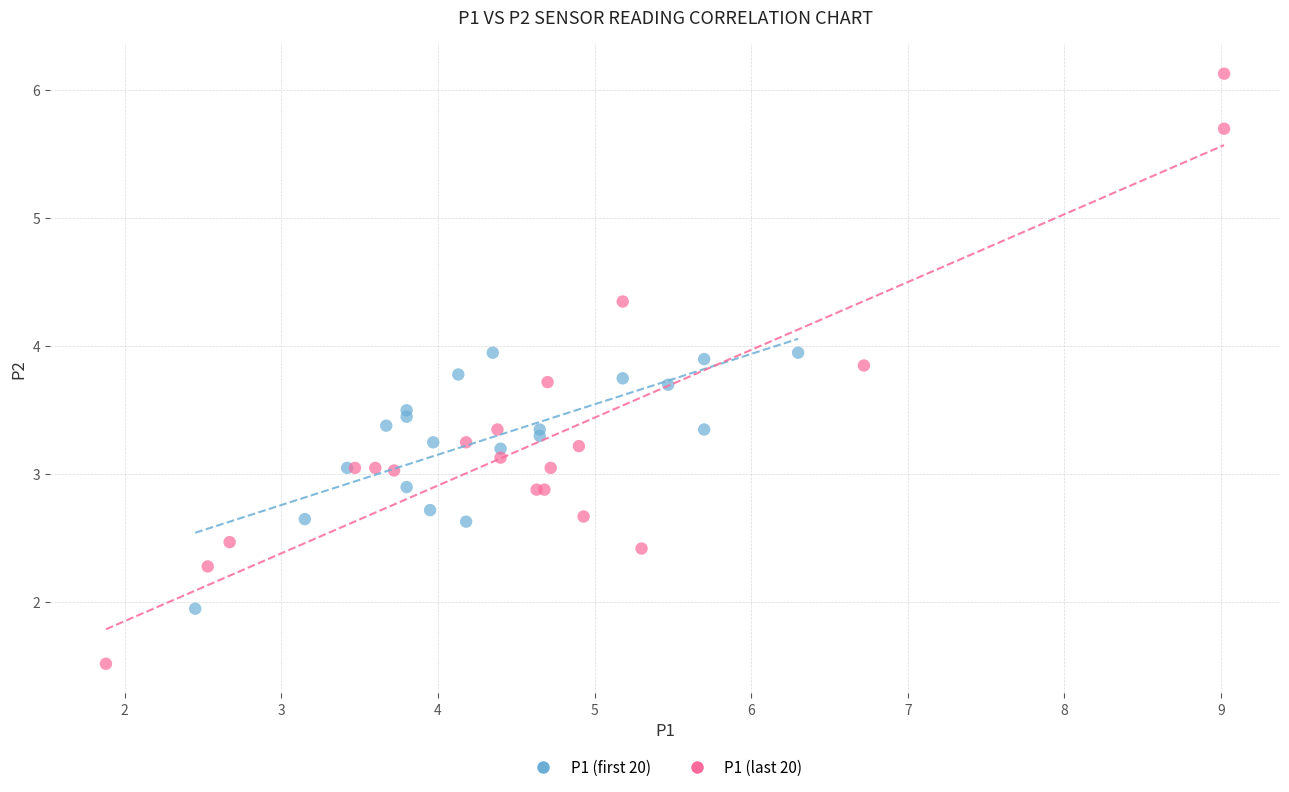

Which series has the largest Y range (max minus min)?

P1 (last 20)